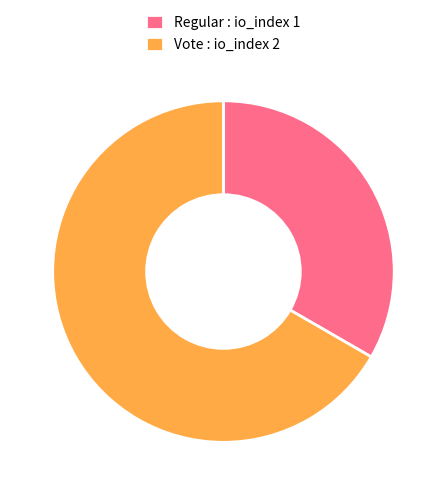

Does any single category account for the majority?

Yes